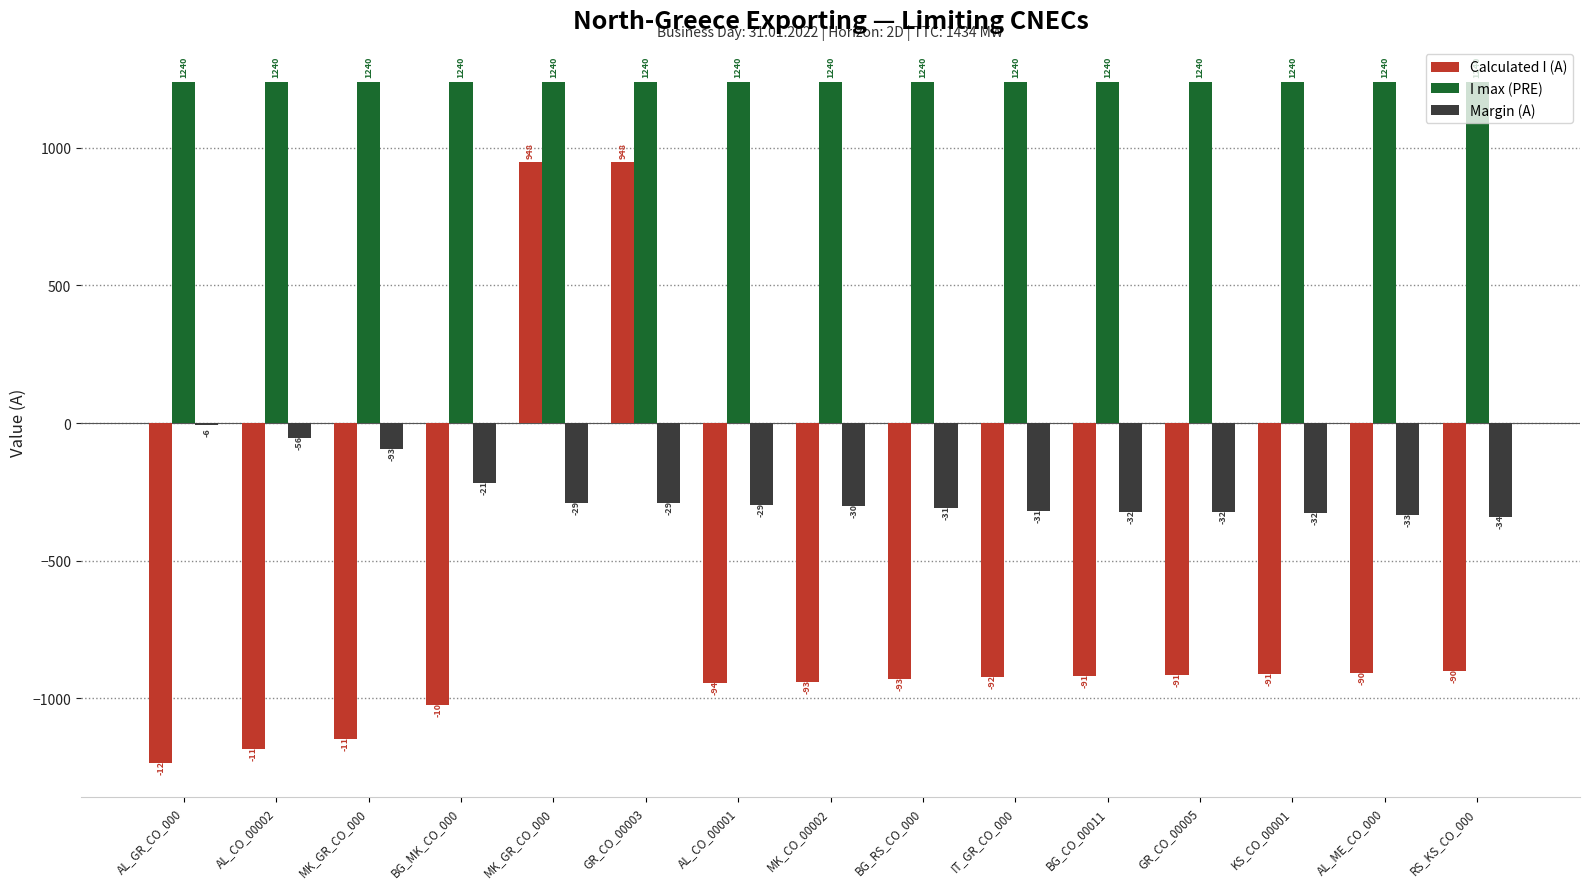

Count the number of categories in the chart.

15